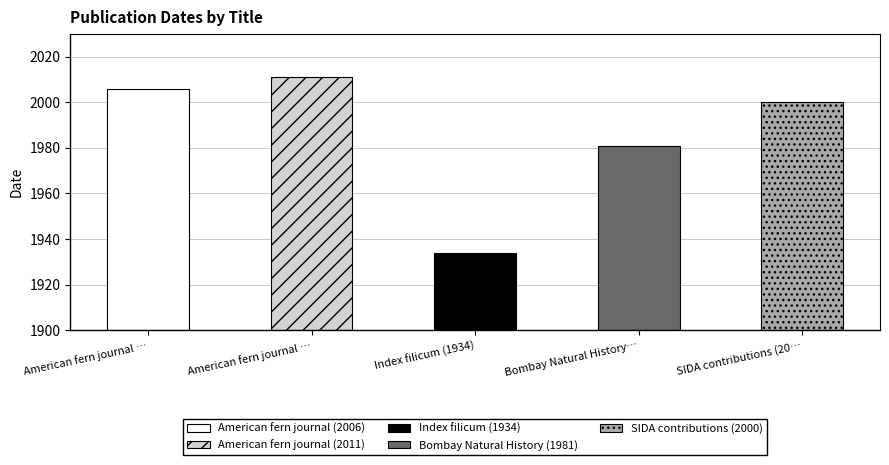

Which has a higher value, SIDA contributions (2000) or Bombay Natural History (1981)?

SIDA contributions (2000)